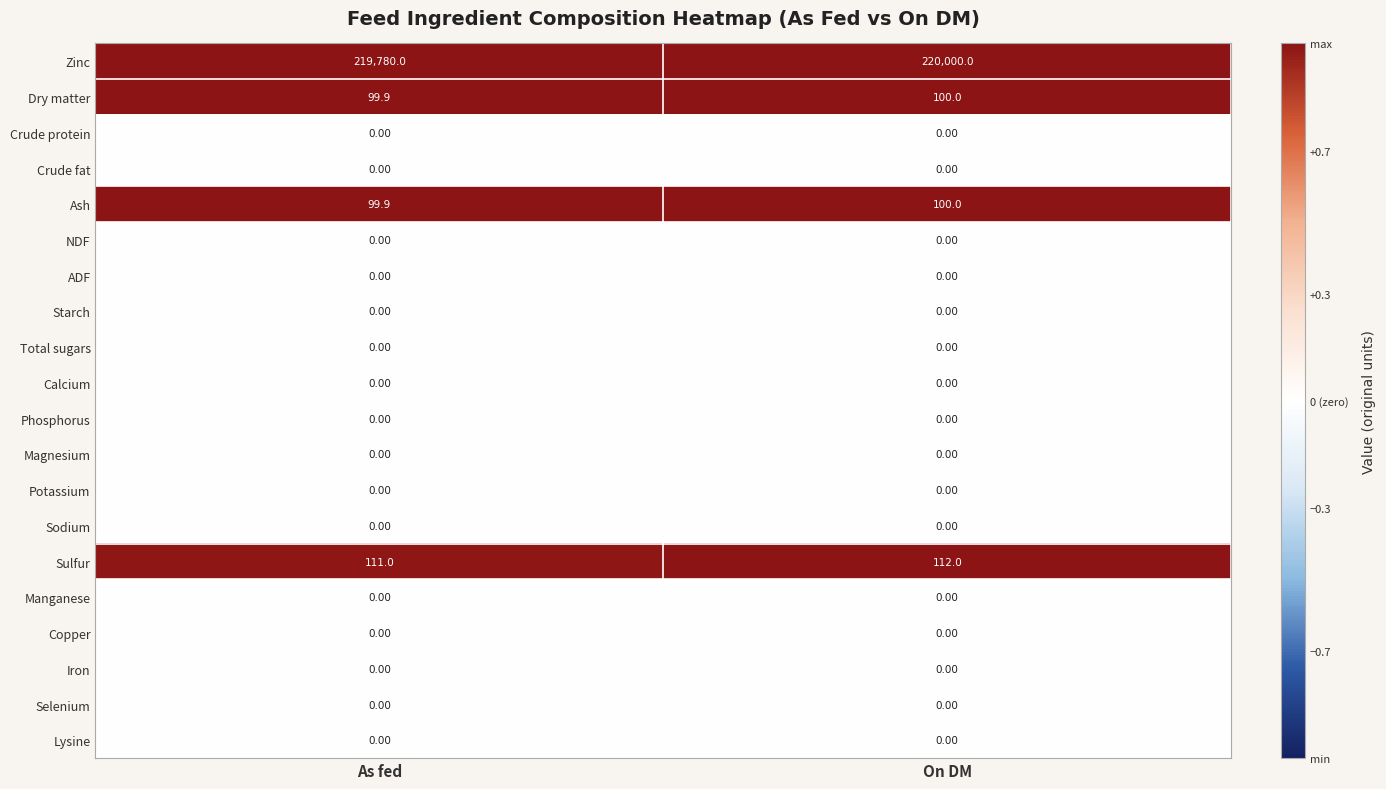

What is the difference between the highest and lowest values at On DM?

220000.0